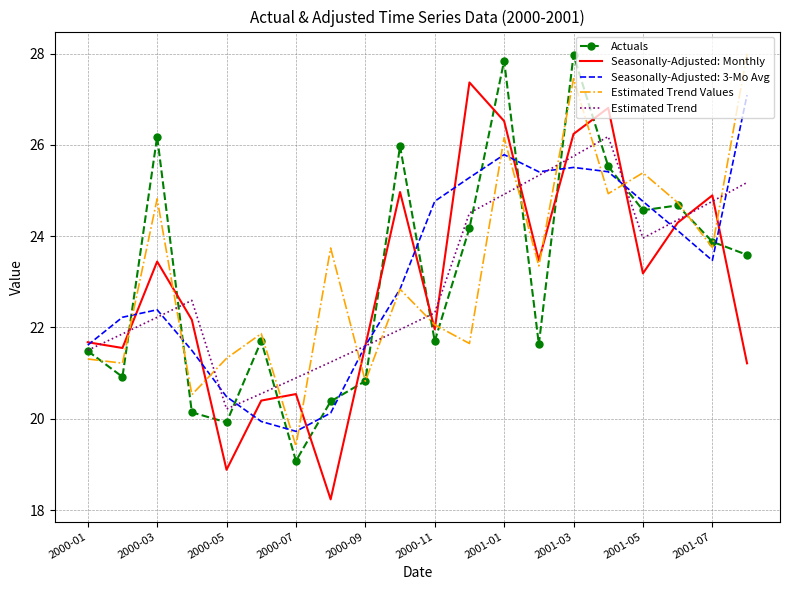

What is the smallest value displayed?

18.2